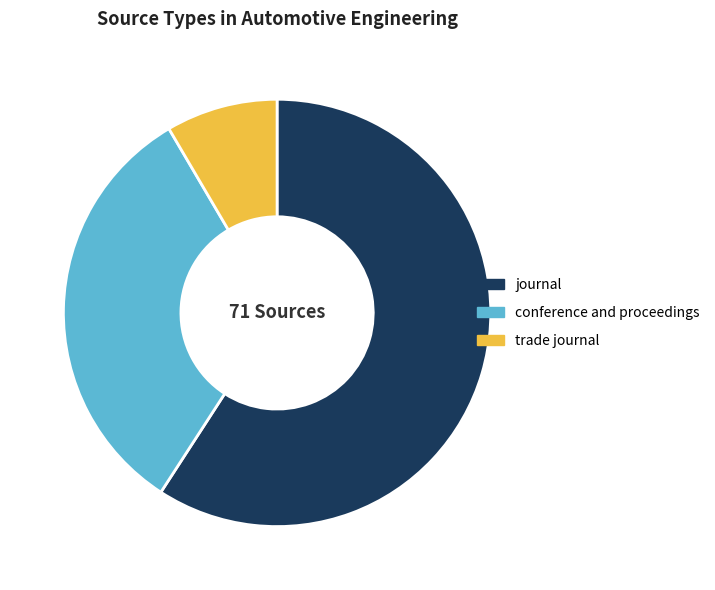

What is the majority slice?

journal